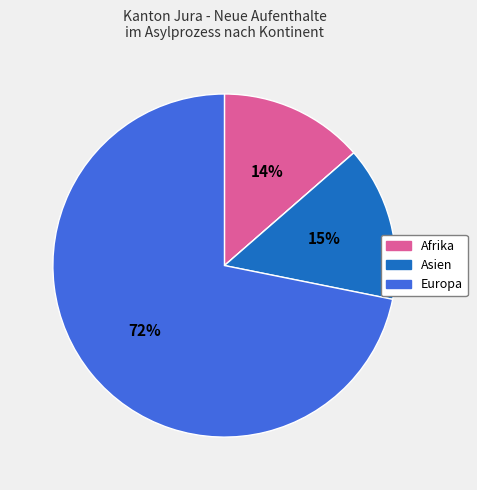

To the nearest percent, what is the average slice percentage?

25%